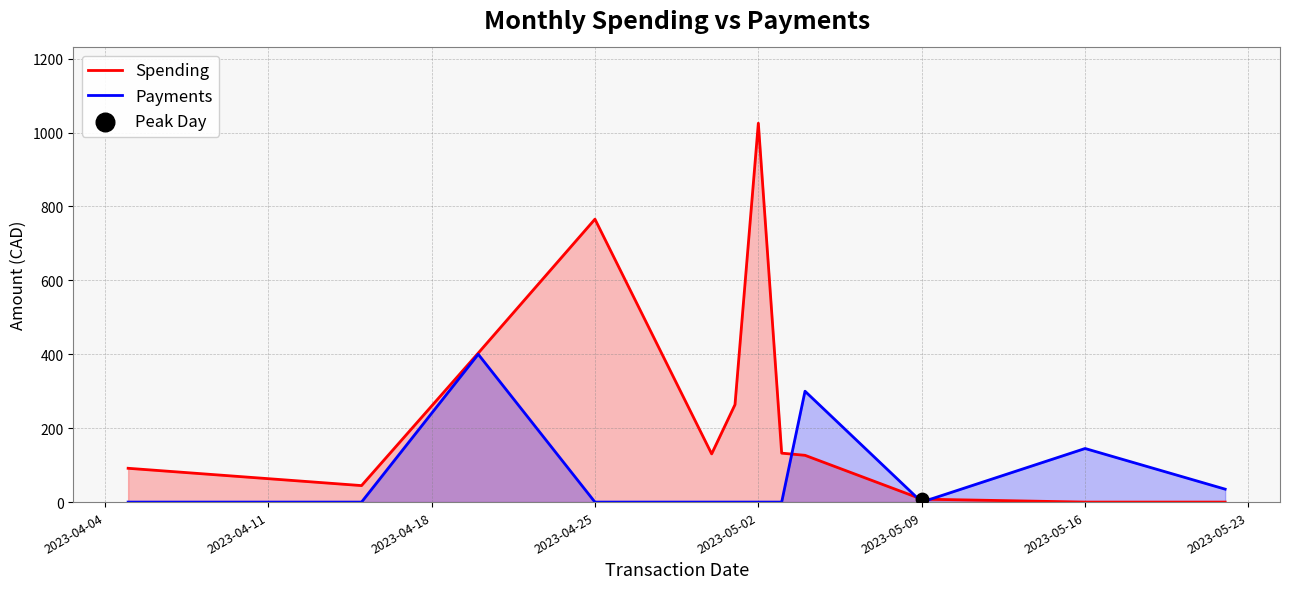

At how many categories does at least one series exceed 290?

4